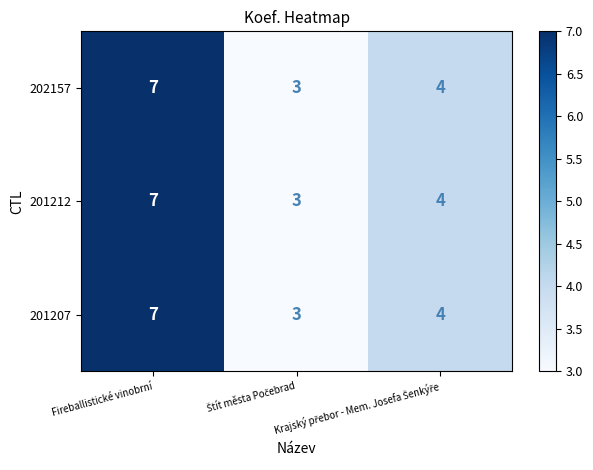

What is the average value of the 201207 series?

5